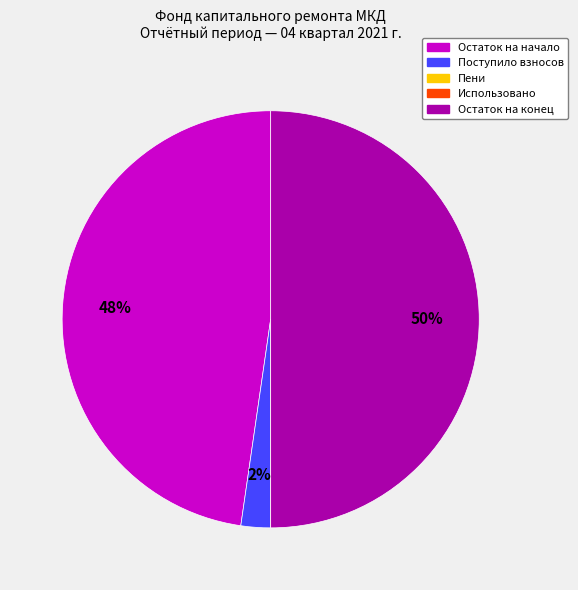

Is Остаток на начало the majority of the pie?

No